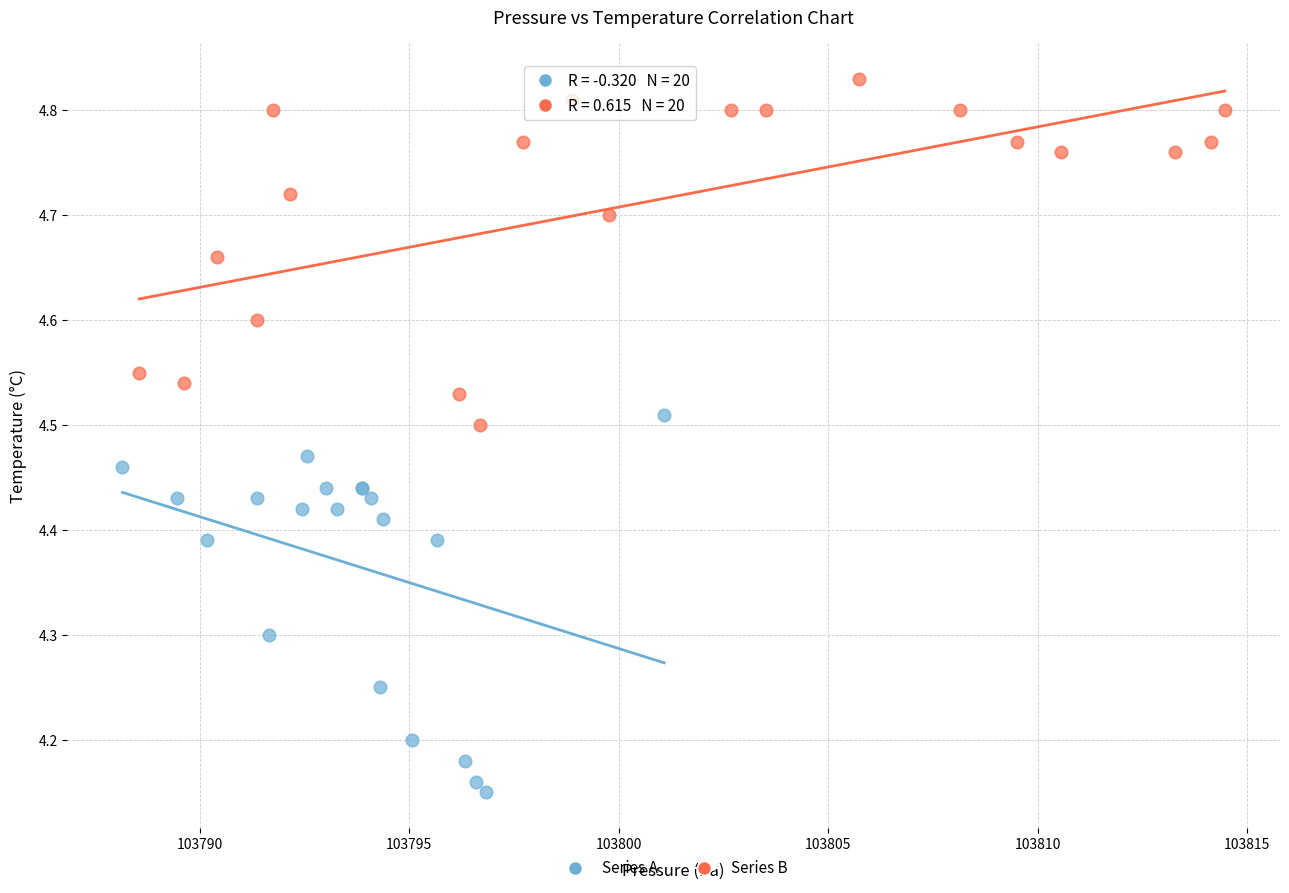

Which series contains the lowest Y value?

Series A